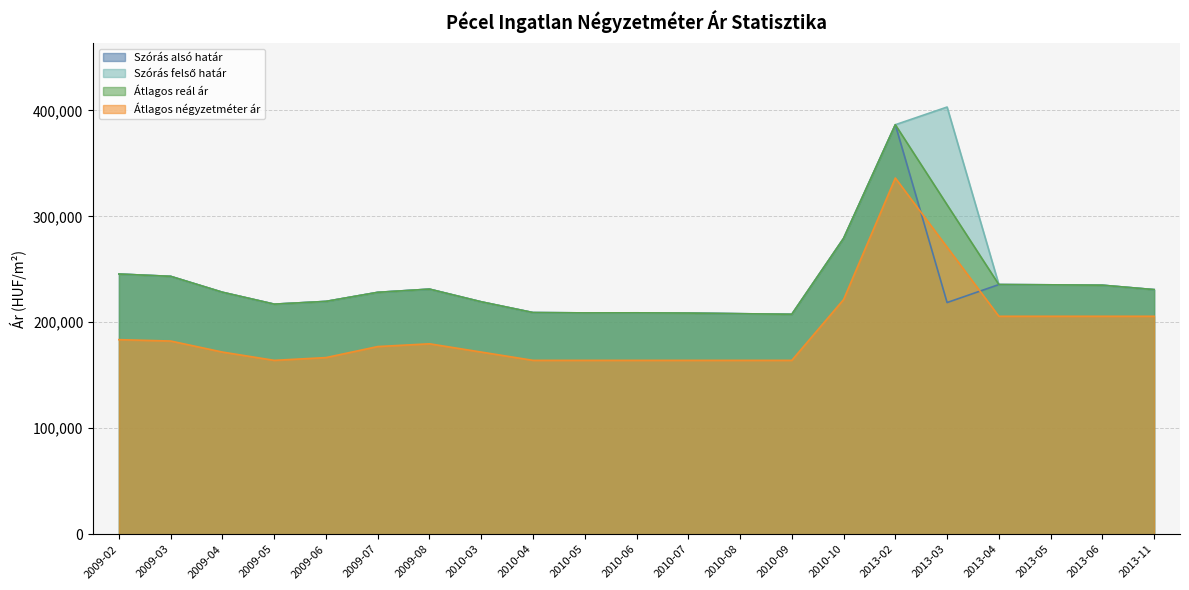

True or false: Szórás felső határ and Átlagos reál ár intersect in this chart.

False